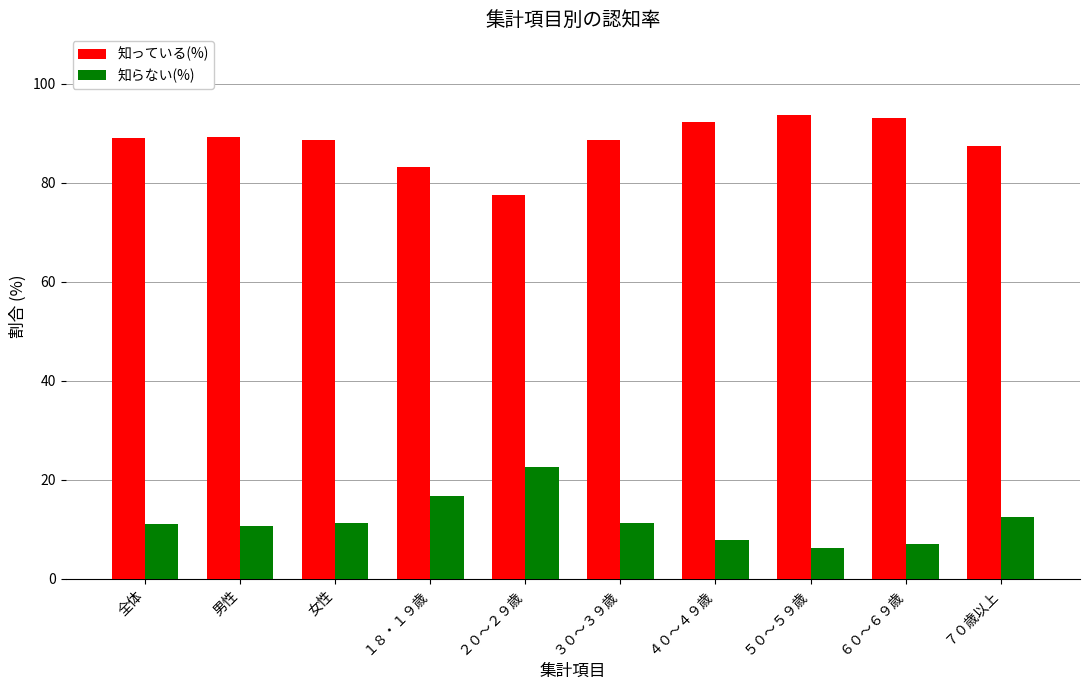

What is the difference between the second highest and minimum values in the 知っている(%) series?

15.5